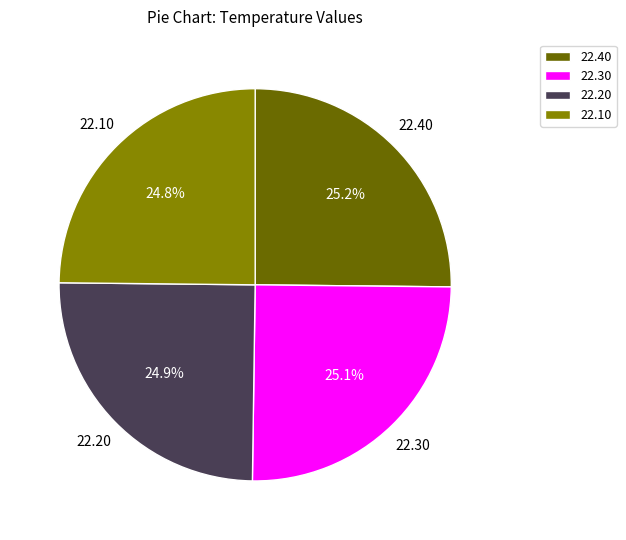

Approximately how many times larger is the value at 22.20 compared to 22.10?

1.0